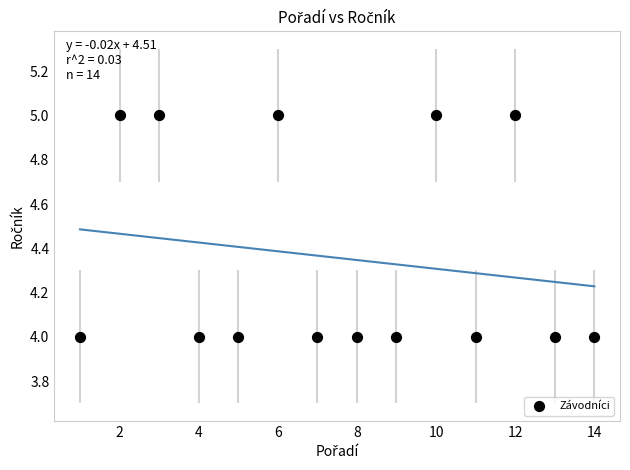

What is the range of X values (max minus min)?

13